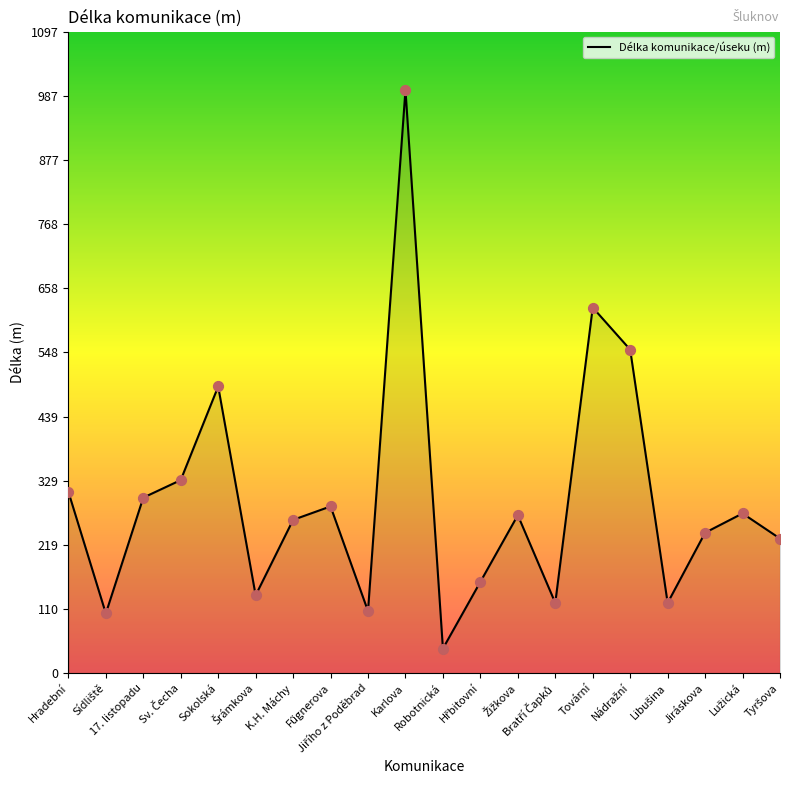

What is the difference between the maximum and minimum values?

955